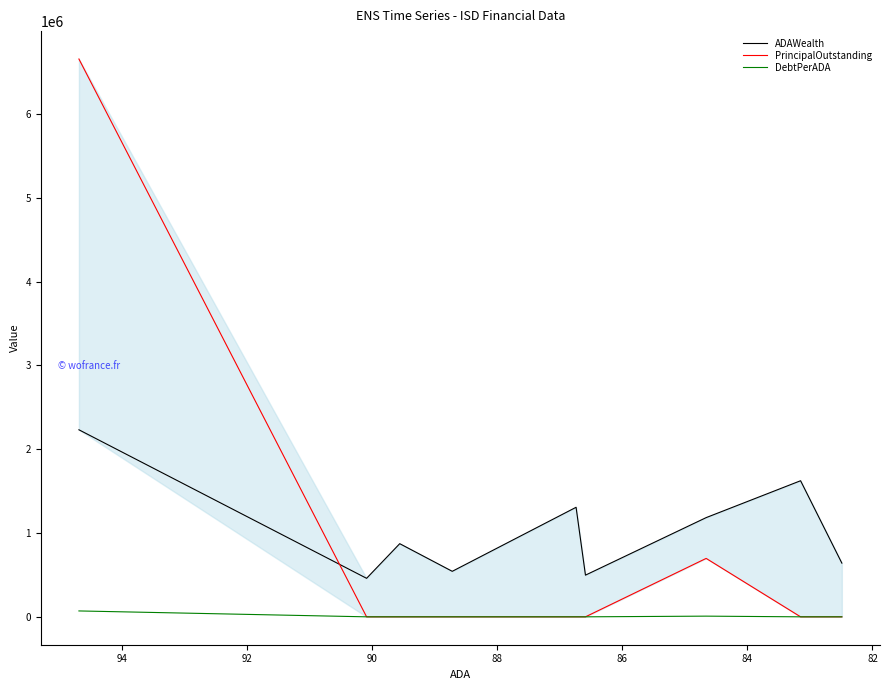

Which series has the largest range (max minus min)?

PrincipalOutstanding